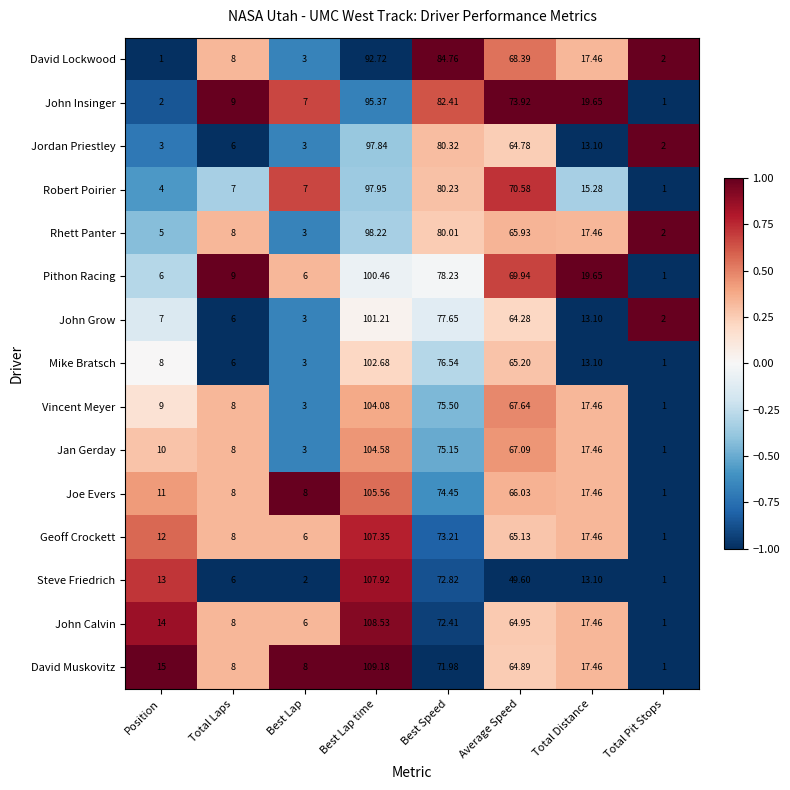

Is the value of Rhett Panter at Total Distance greater than the value of David Muskovitz at Total Pit Stops?

Yes